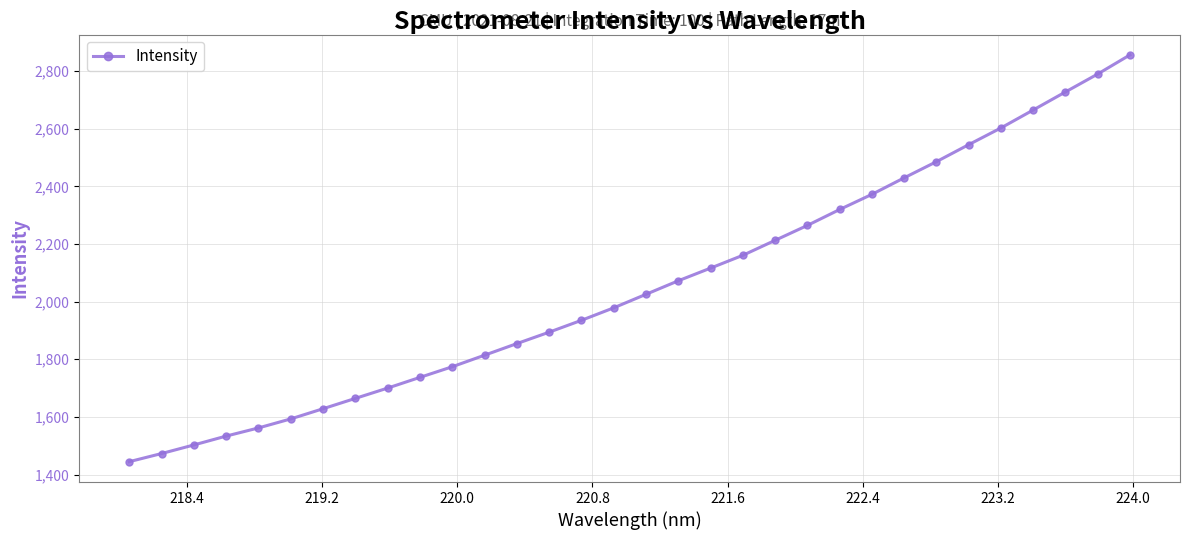

What is the value of the 21st point from the left?

2212.6